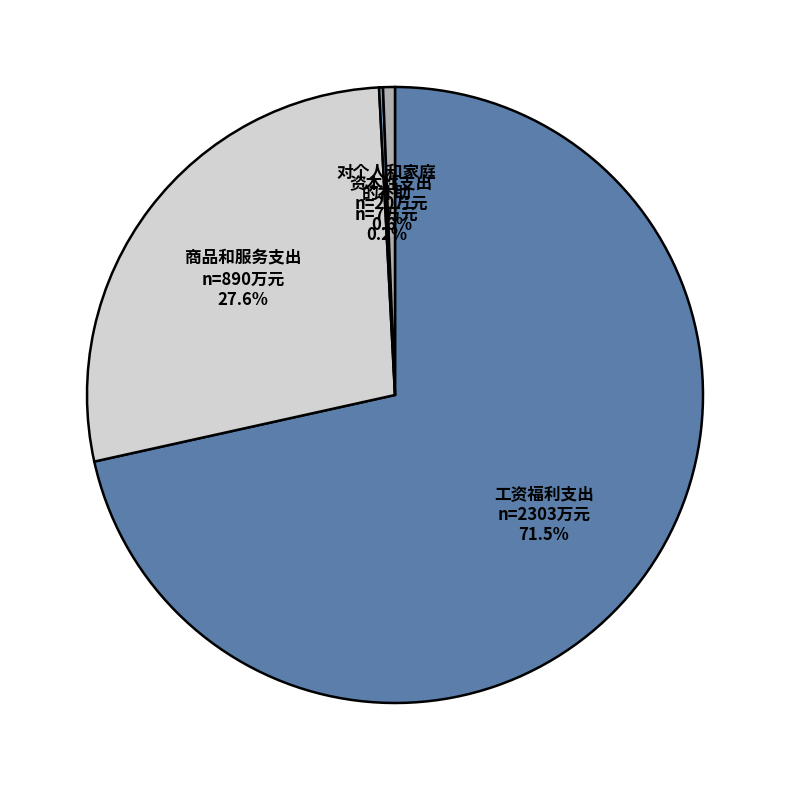

Combined, do 商品和服务支出 and 资本性支出 account for over 50%?

No